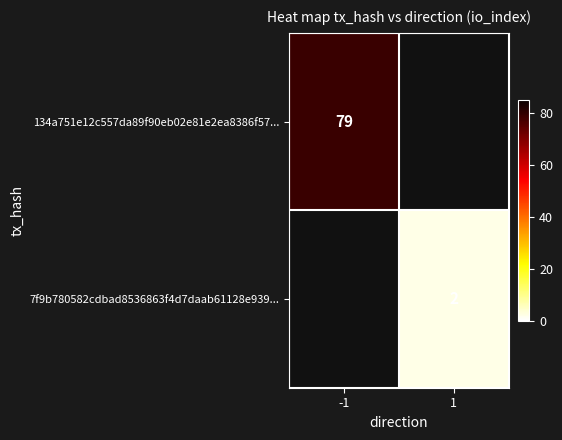

Which category has the lowest value in the 7f9b780582cdbad8536863f4d7daab61128e939... series?

-1